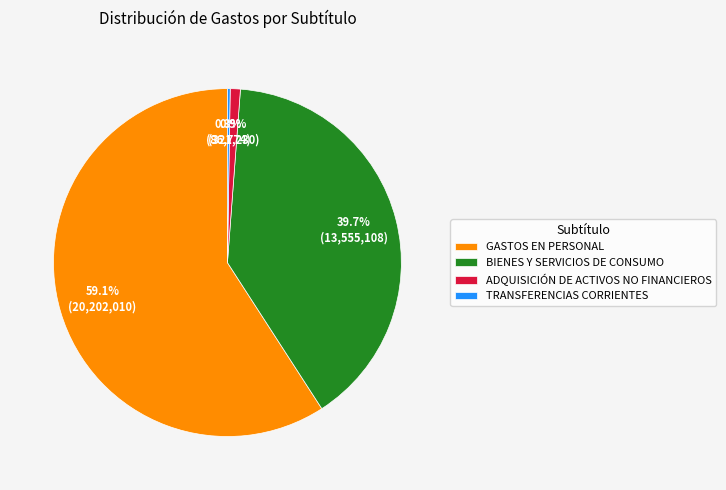

Which category accounts for the majority?

GASTOS EN PERSONAL